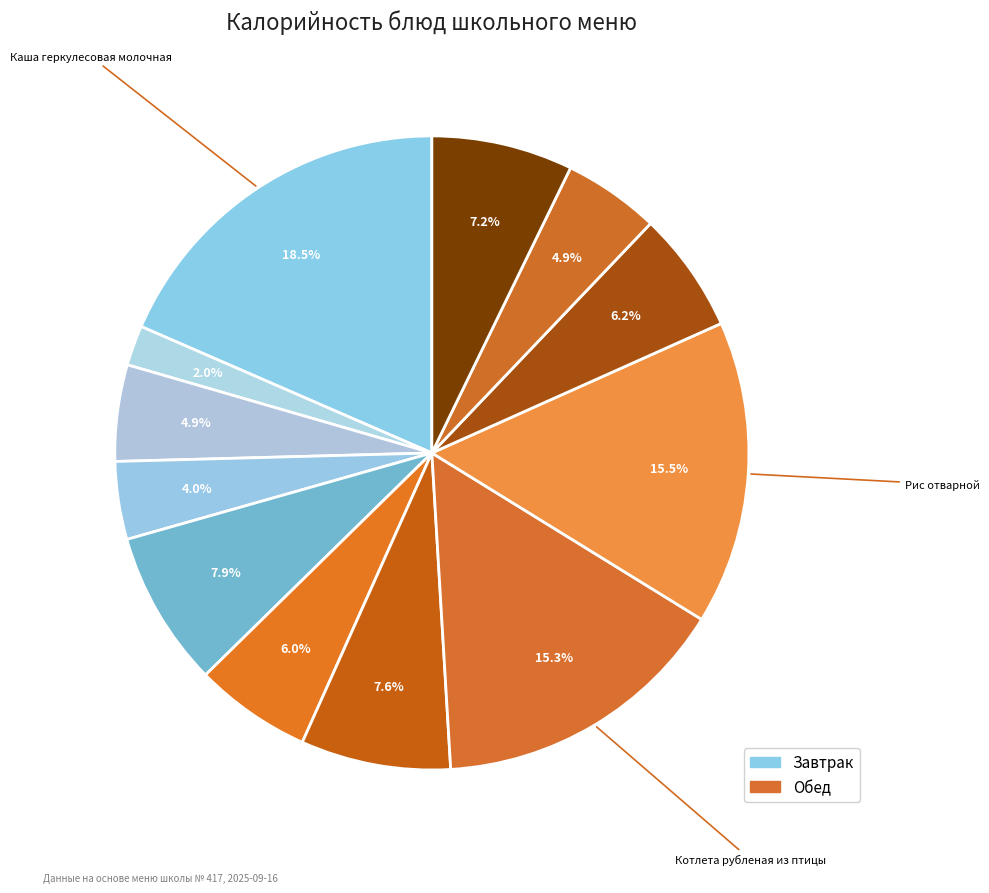

Count the number of slices in the pie.

12